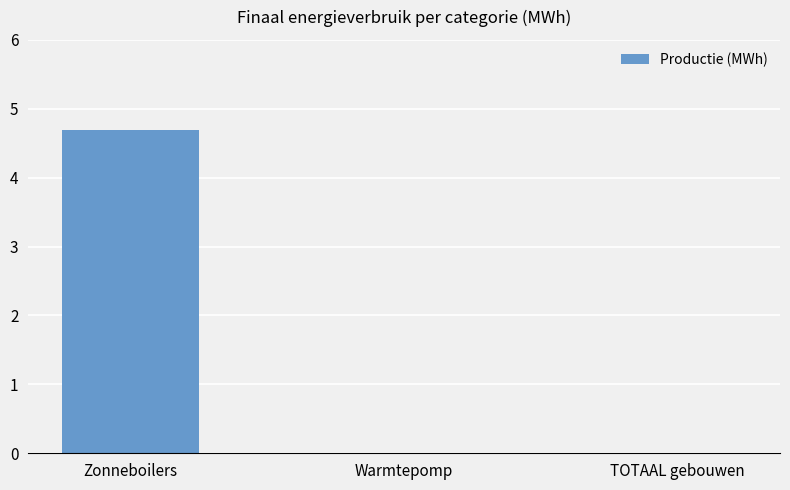

Is it true that the value at Warmtepomp is 0.0?

True